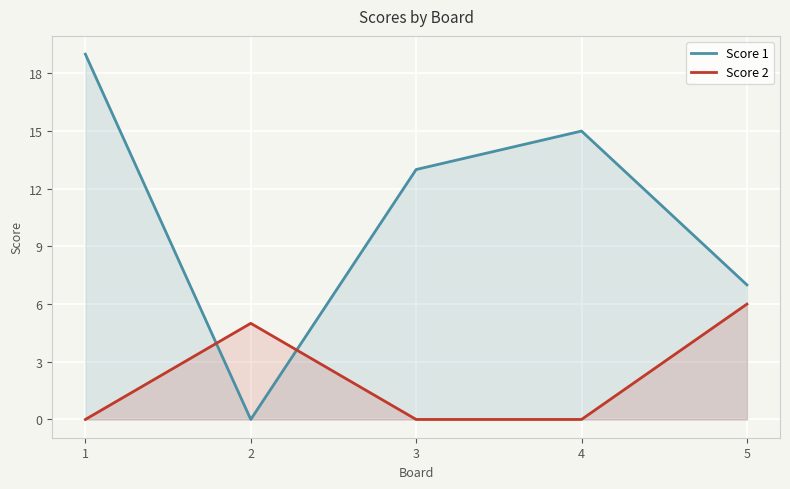

Where do Score 1 and Score 2 first cross each other?

1 and 2